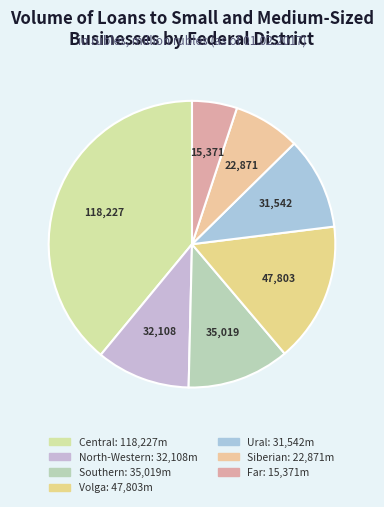

How many segments does this pie chart have?

7